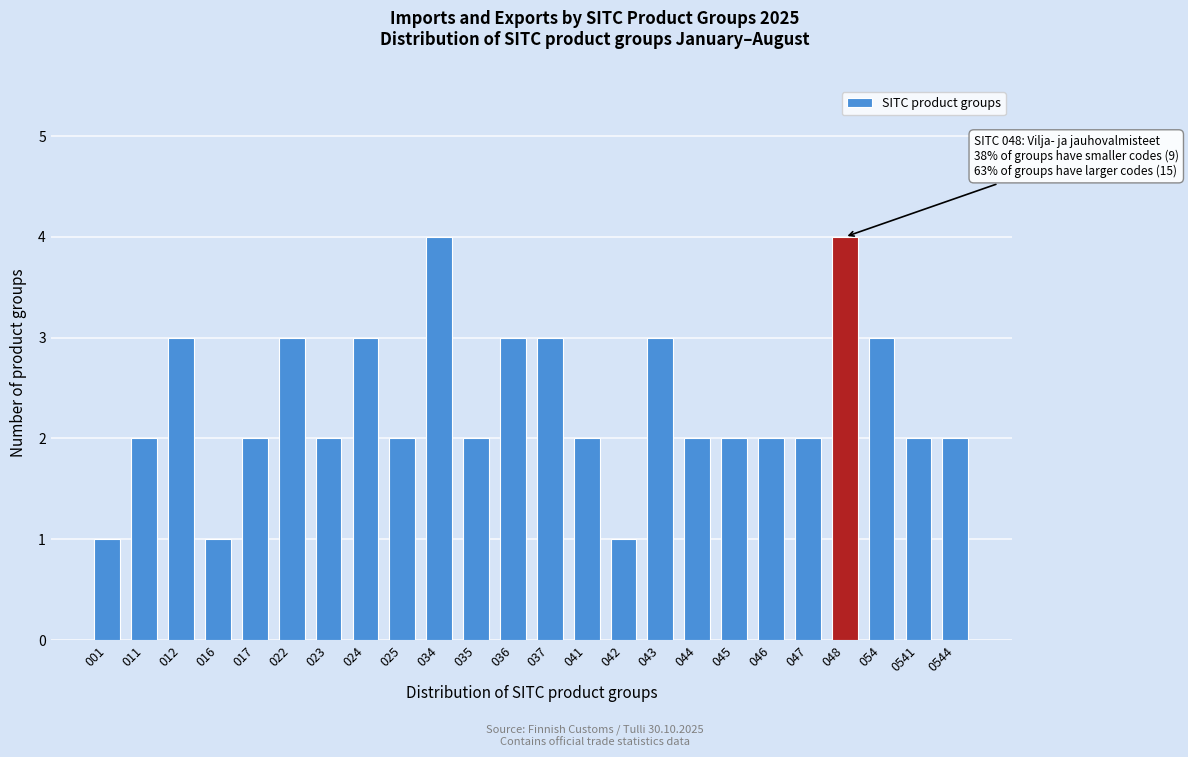

Reading left to right, transcribe all the data shown in this chart.

001=1	011=2	012=3	016=1	017=2	022=3	023=2	024=3	025=2	034=4	035=2	036=3	037=3	041=2	042=1	043=3	044=2	045=2	046=2	047=2	048=4	054=3	0541=2	0544=2